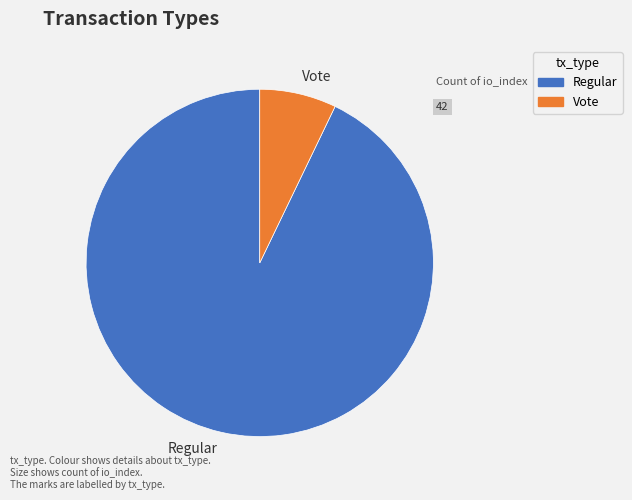

Rank the categories by value from highest to lowest.

Regular, Vote